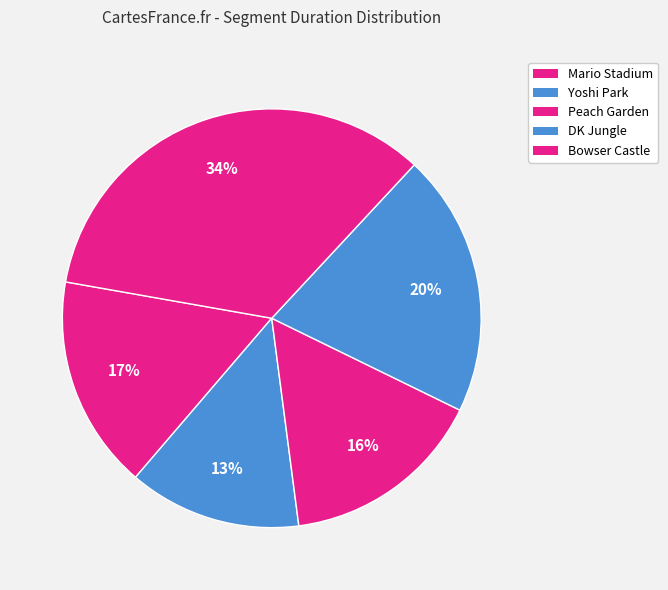

Does Peach Garden account for over 50% of the chart?

No